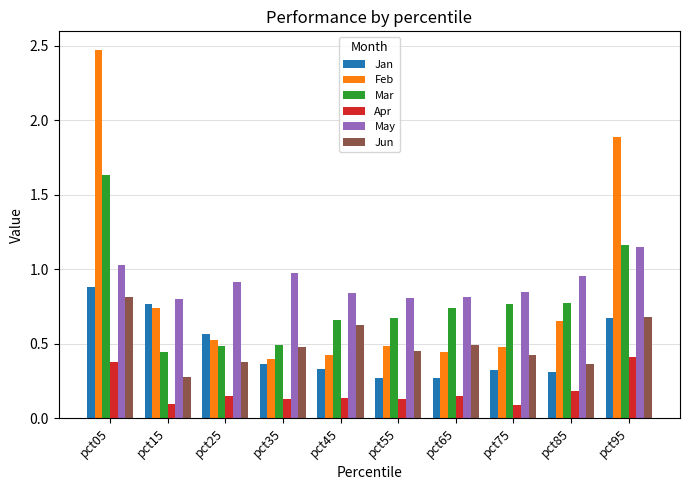

Is it true that May equals 0.8 at pct75?

True